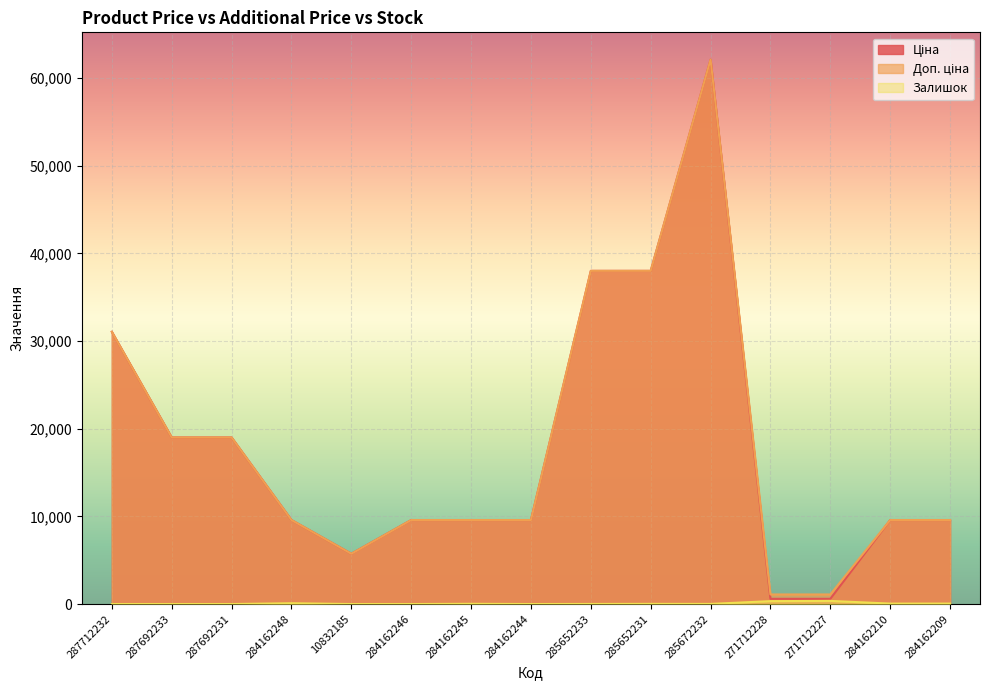

How many lines are shown in the chart?

3